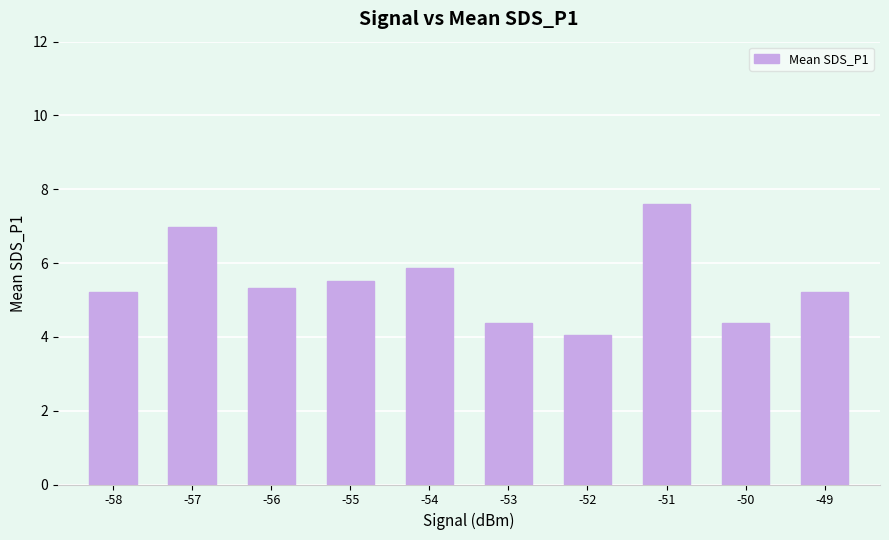

Count the number of values greater than 5.

7